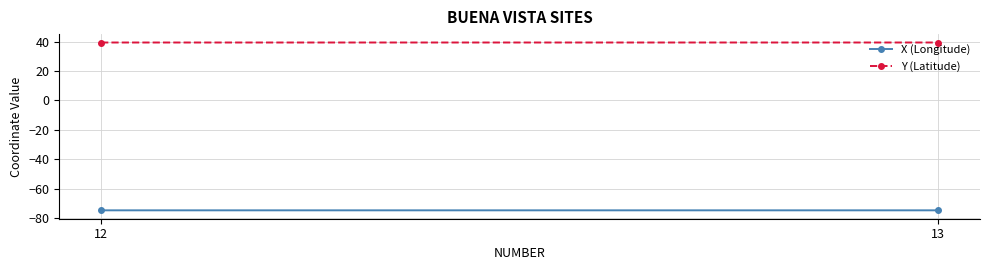

What is the value of the Y (Latitude) point at the 2nd from the left?

39.5